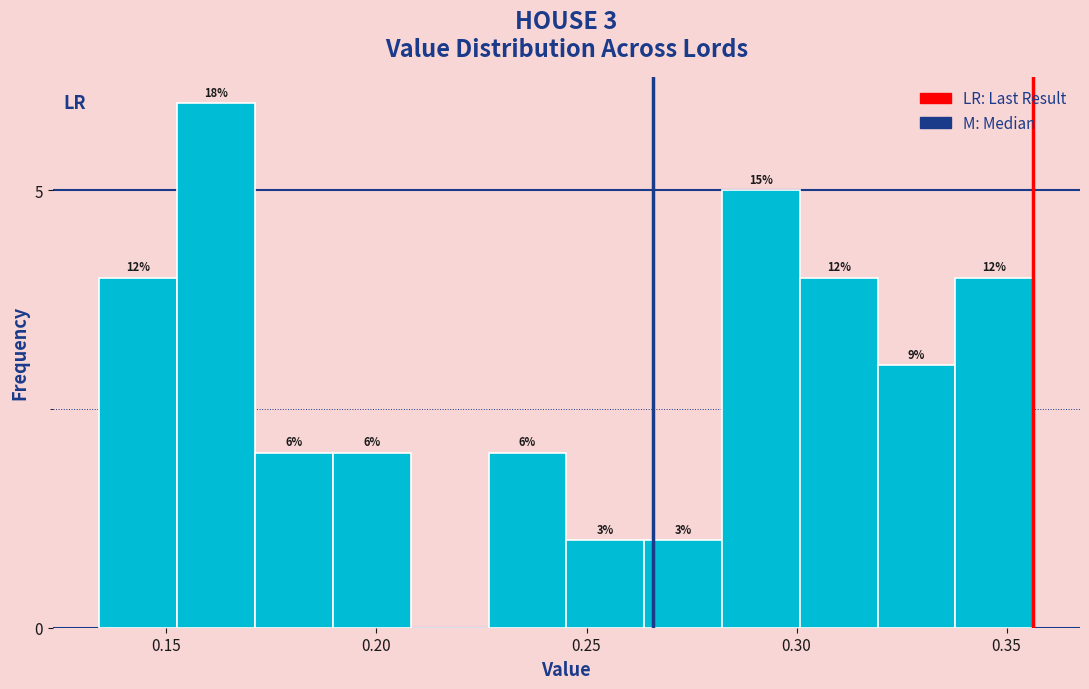

Read against the x-axis, roughly where is the centre of the tallest bar?

0.160